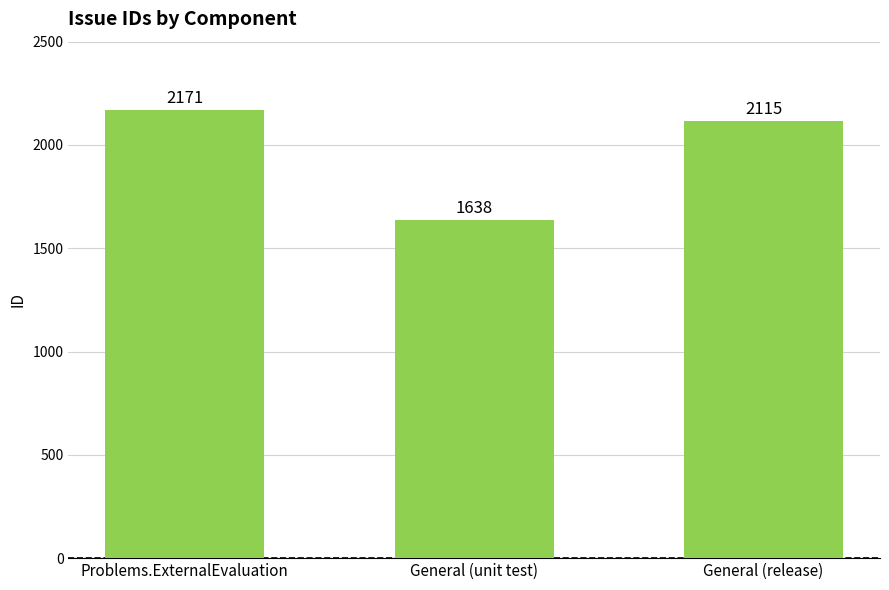

Reading left to right, list all the values displayed in this chart.

Problems.ExternalEvaluation=2171	General (unit test)=1638	General (release)=2115